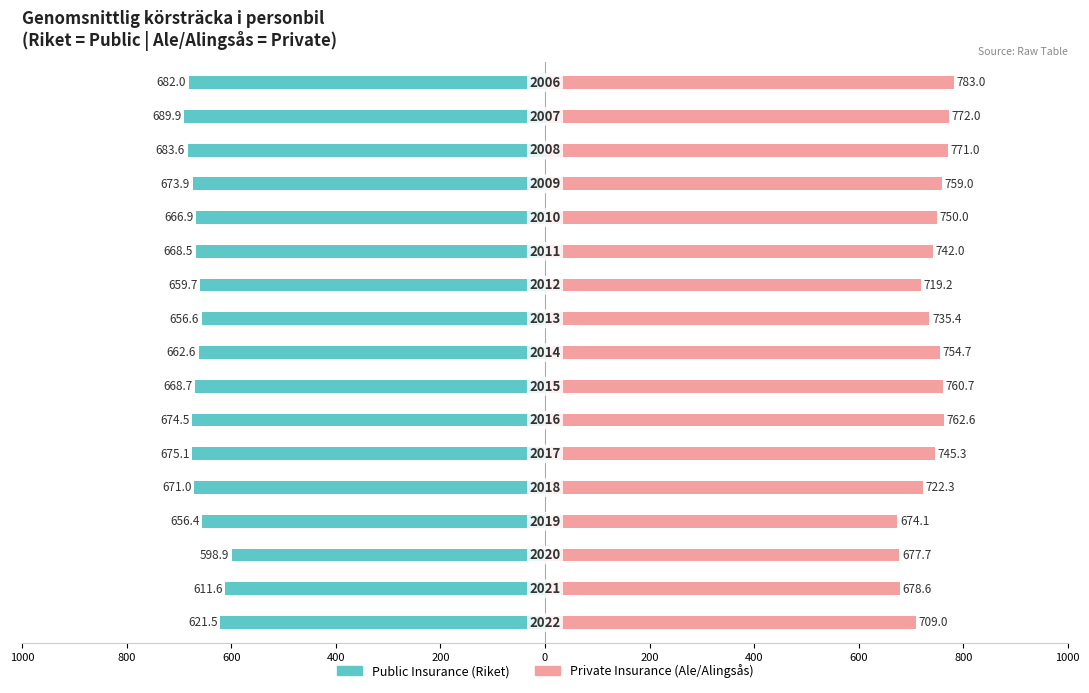

The Public Insurance series shows -921.6 at 15. True or false?

False